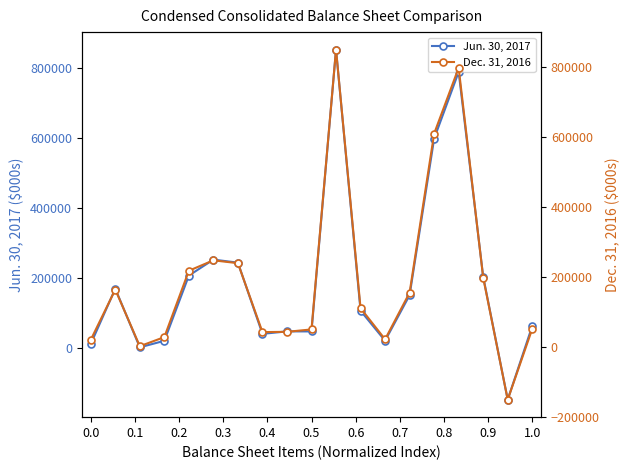

How many interior local peaks does the Dec. 31, 2016 series have?

4